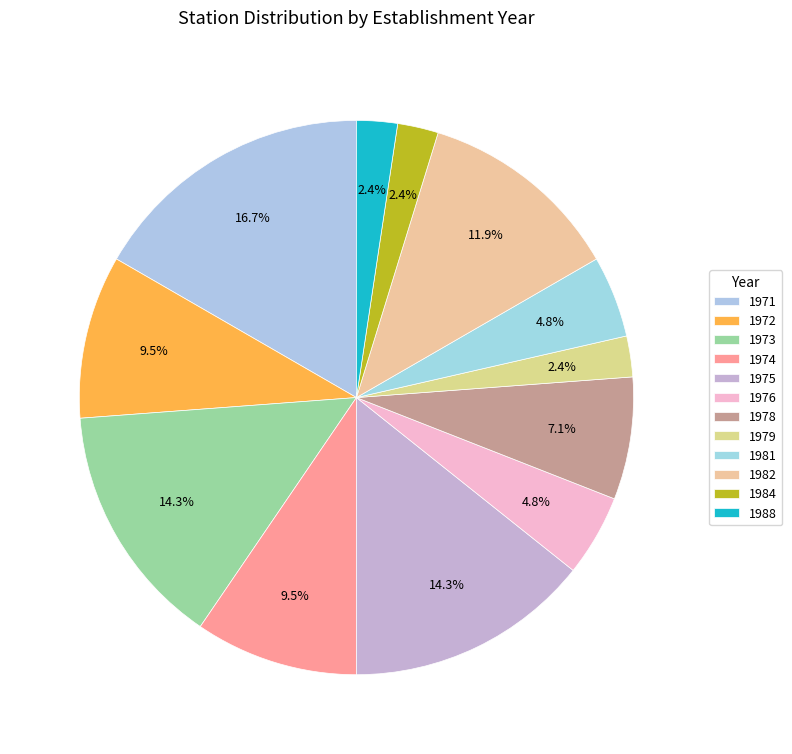

What is the ratio of the value at 1971 to the value at 1988?

7.0